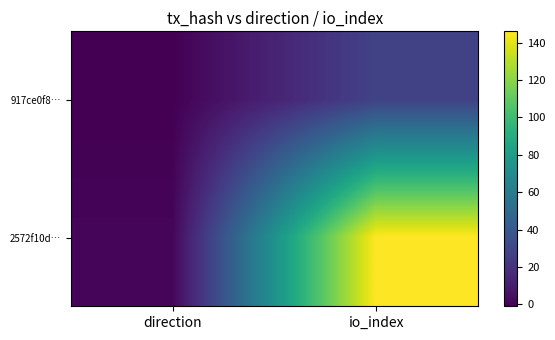

Which series has the largest total across all categories?

2572f10d…